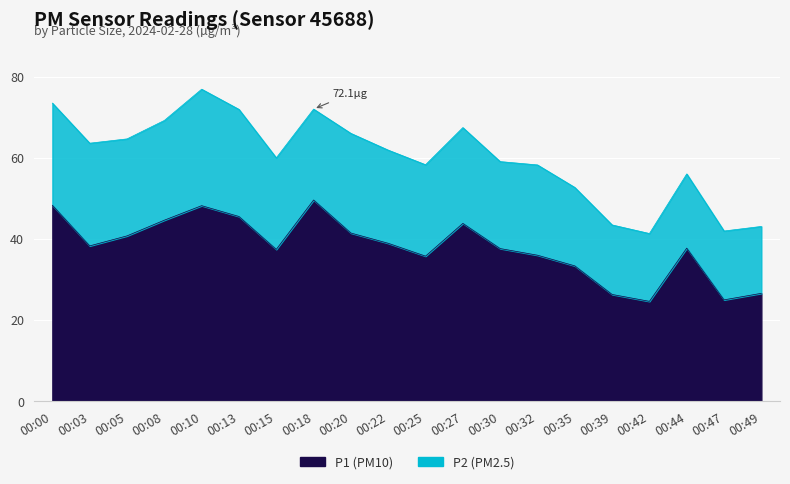

True or false: the data has more than 0 interior local peaks.

True